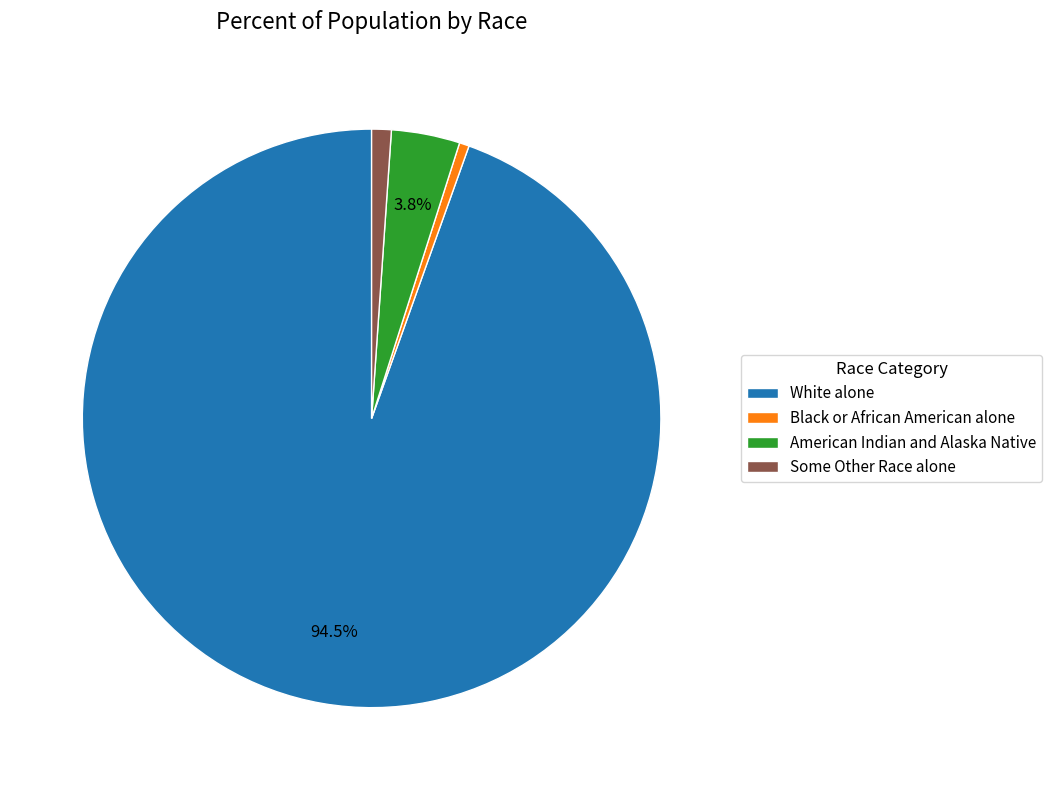

Count the number of slices in the pie.

4